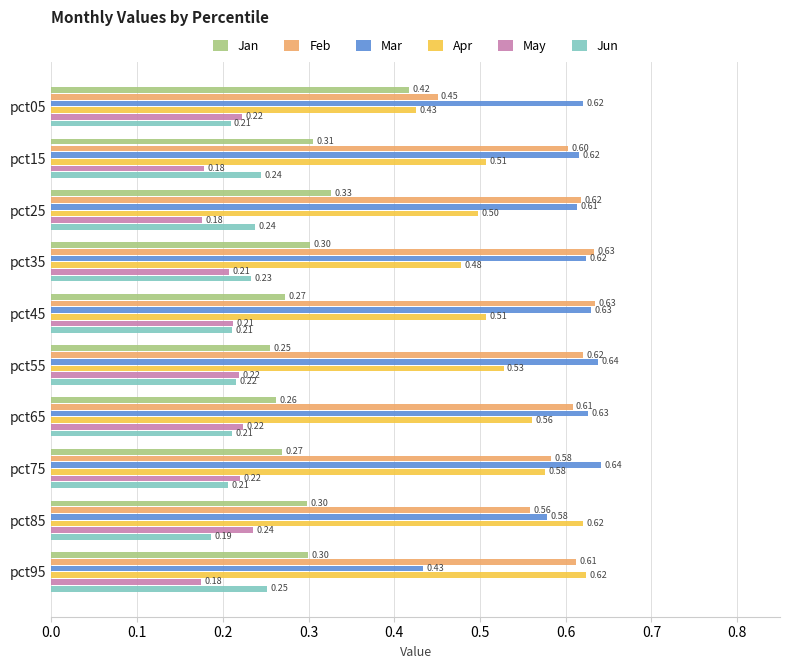

What is the total value across all series at pct65?

2.5